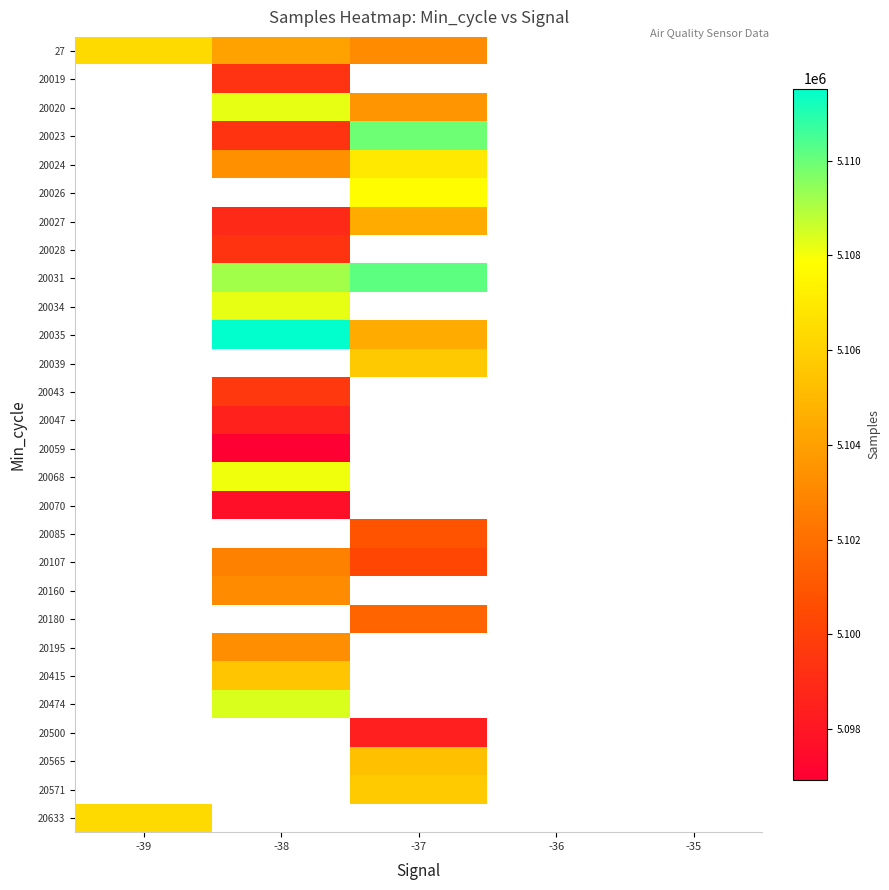

Which has a higher value, -39 or -35?

-35